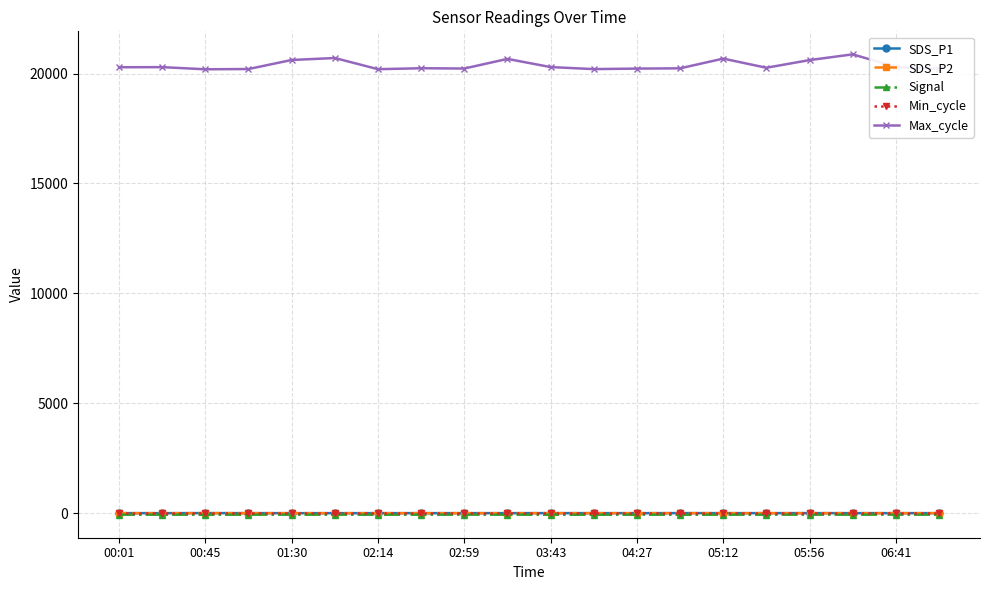

At how many categories does at least one series exceed 19490?

20